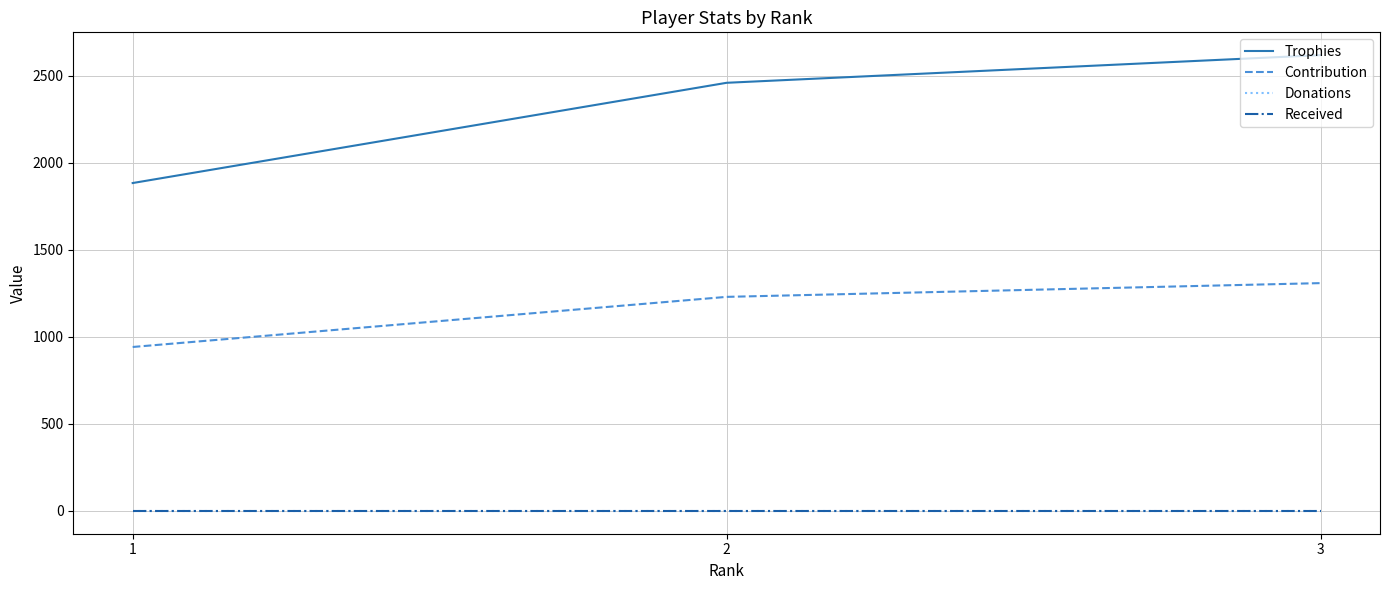

Rank the series at 1 from highest to lowest value.

Trophies, Contribution, Donations, Received